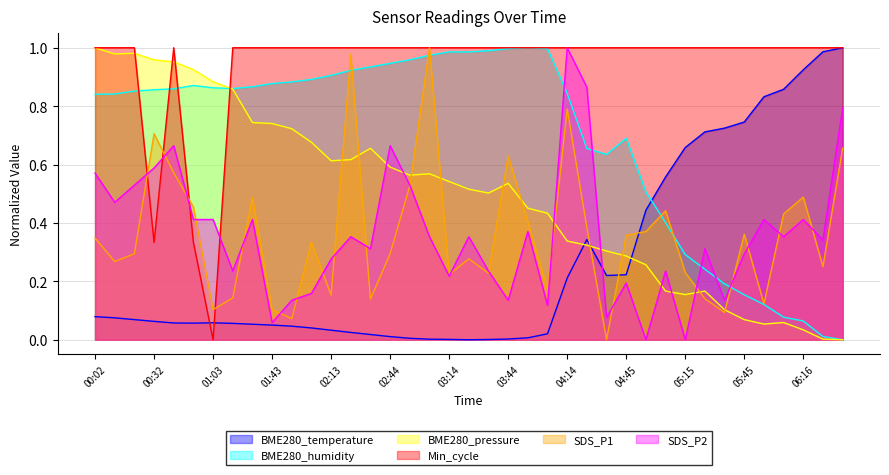

Between 02:34 and 04:45, which series saw the biggest shift?

BME280_pressure_norm